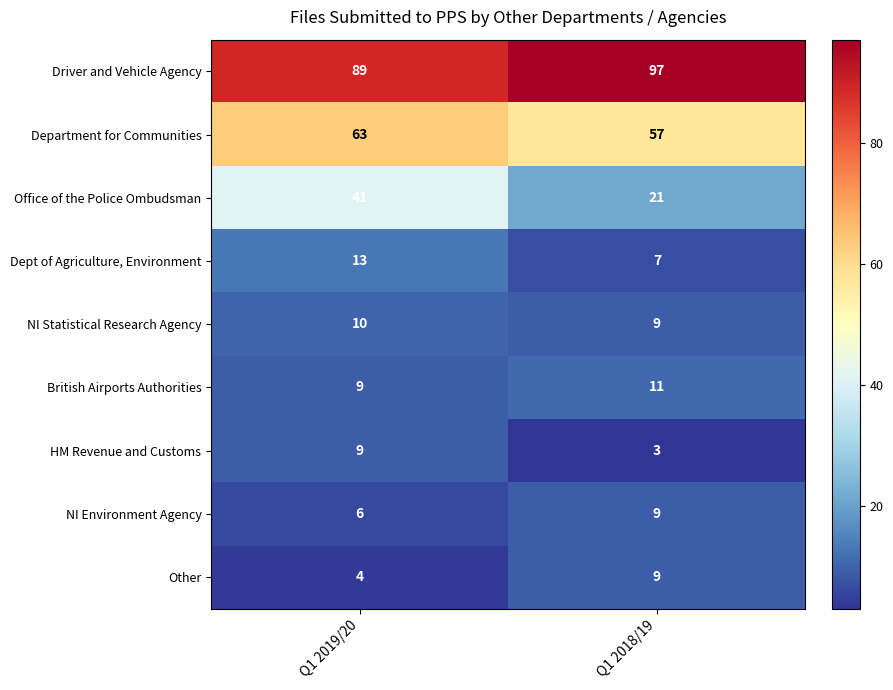

At which label is British Airports Authorities closest to 10?

Q1 2019/20